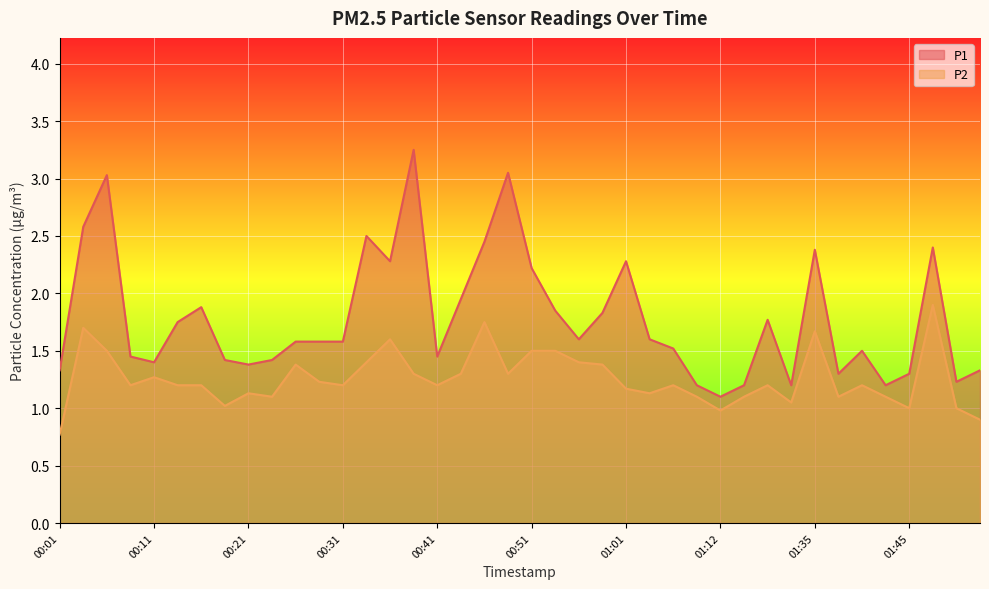

True or false: P1 and P2 intersect in this chart.

False